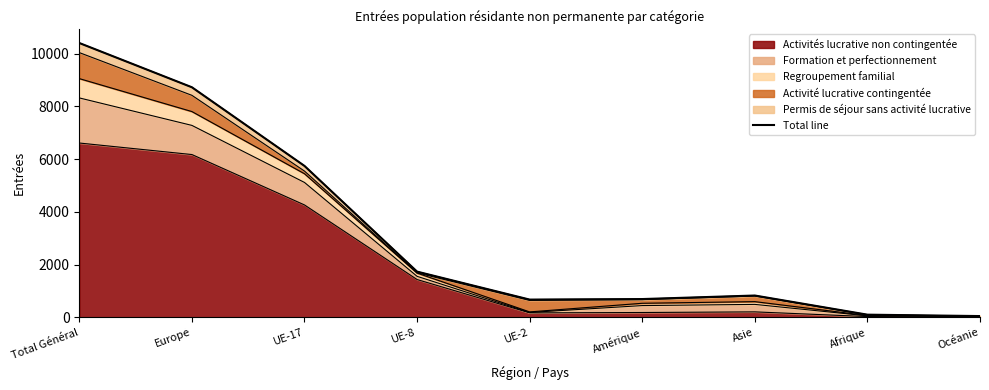

Where is the data nearest to the value 5226?

UE-17